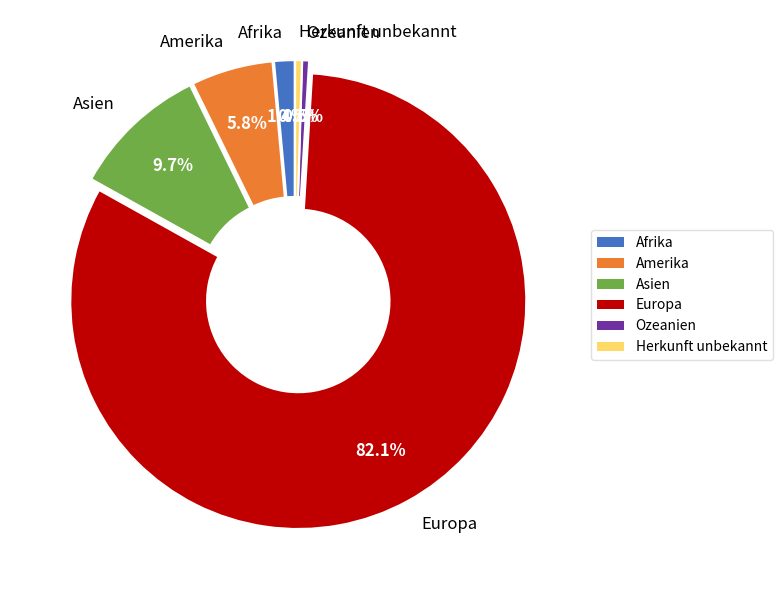

Which has a higher value, Asien or Europa?

Europa